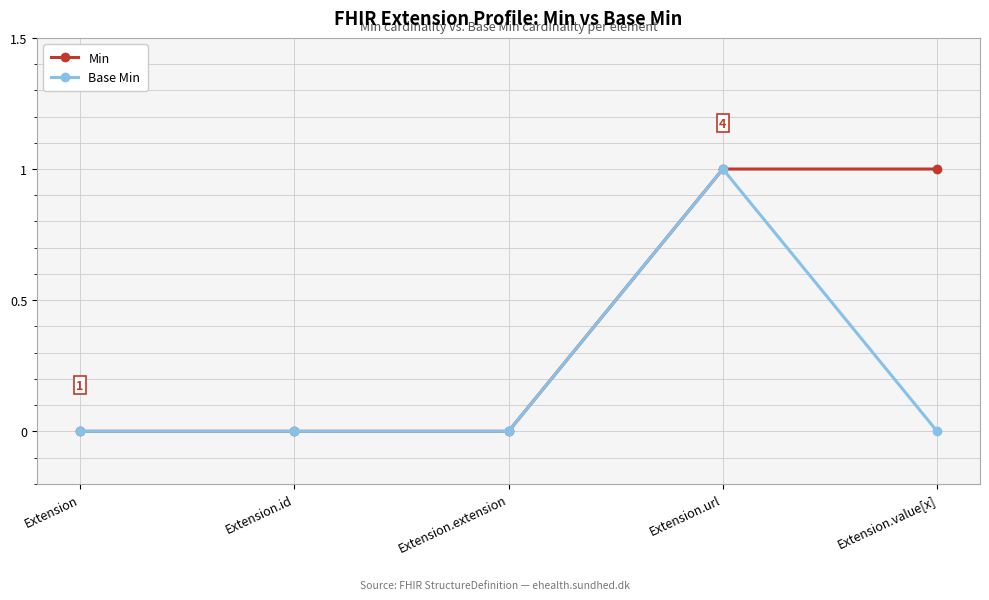

Reading right to left, list all the values displayed in this chart.

Min: Extension.value[x]=1	Extension.url=1	Extension.extension=0	Extension.id=0	Extension=0
Base Min: Extension.value[x]=0	Extension.url=1	Extension.extension=0	Extension.id=0	Extension=0